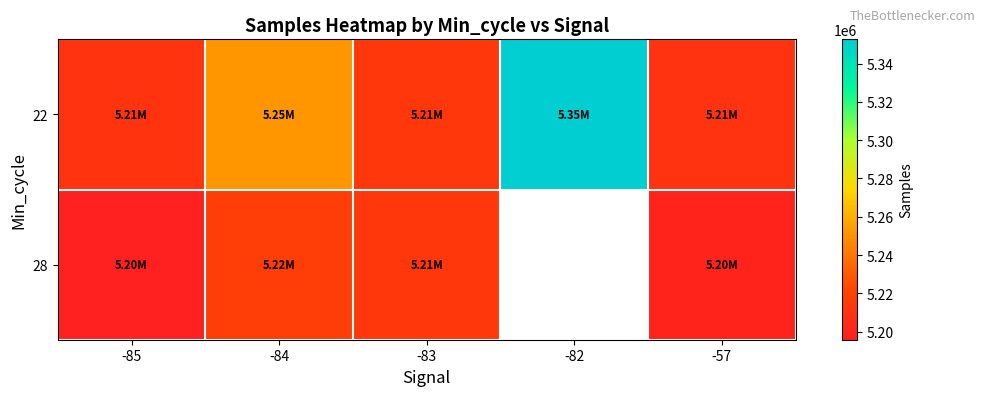

What is the difference between the second highest and second lowest values in the 28 series?

18163.7